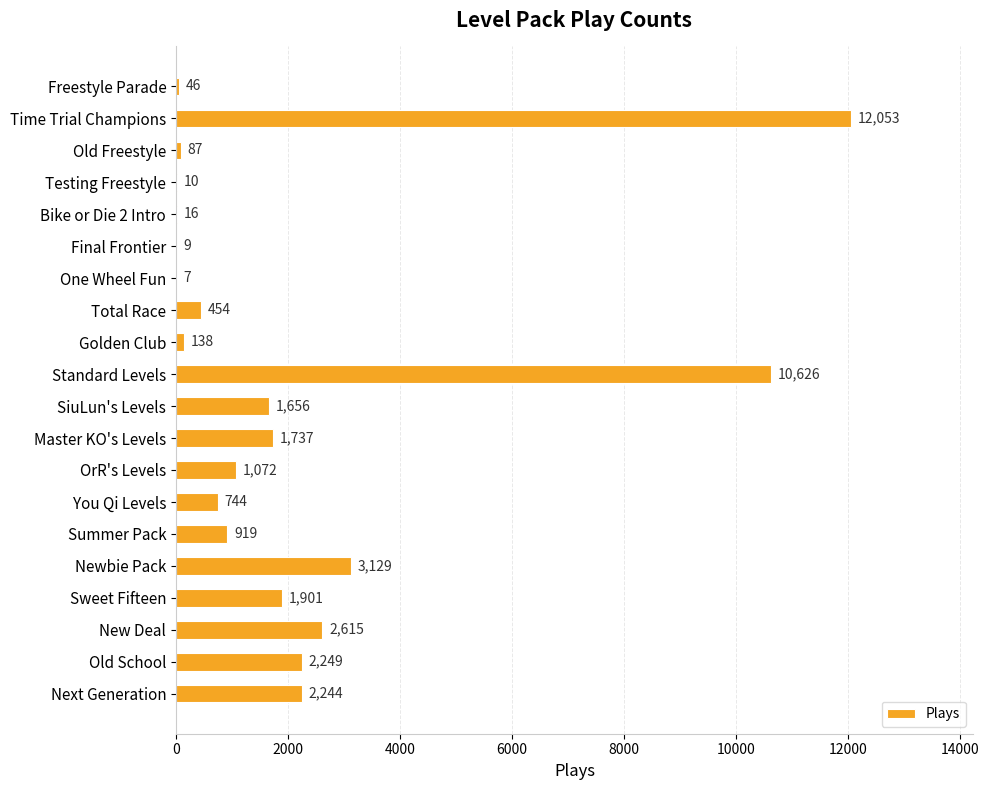

What is the greatest value displayed?

12053